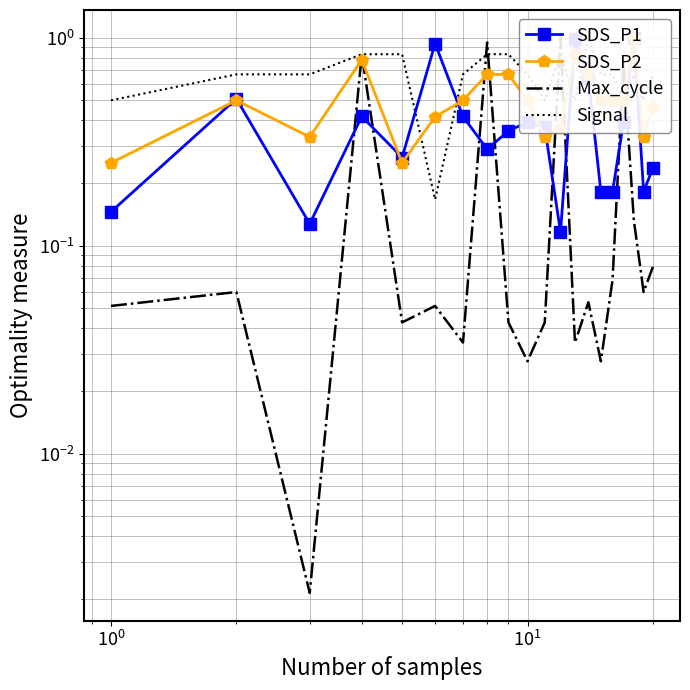

Which series has the largest total across all categories?

Signal